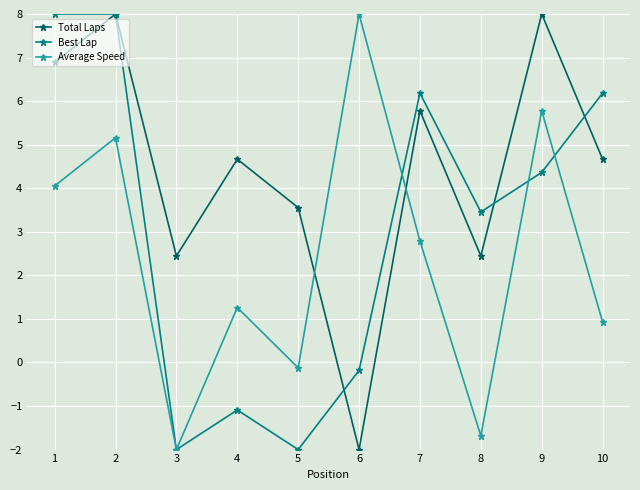

The value of Total Laps at 7 is 5.8. True or false?

True